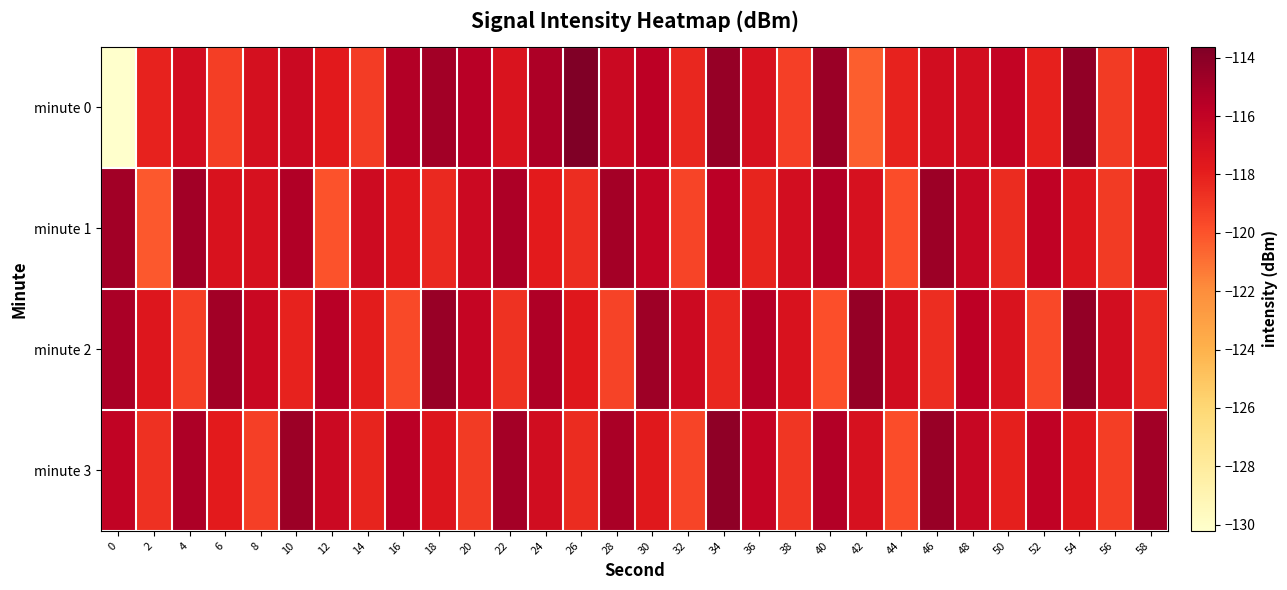

Reading left to right, what are all the values shown in this chart?

minute 0: 0=-130.2	2=-118.1	4=-116.9	6=-119.2	8=-117.0	10=-116.4	12=-117.7	14=-119.2	16=-115.4	18=-114.8	20=-115.6	22=-117.3	24=-115.2	26=-113.6	28=-116.5	30=-115.8	32=-118.3	34=-114.4	36=-117.2	38=-119.3	40=-114.5	42=-120.4	44=-118.1	46=-116.8	48=-116.9	50=-116.1	52=-118.1	54=-114.2	56=-119.1	58=-117.6
minute 1: 0=-114.8	2=-120.2	4=-114.8	6=-117.2	8=-117.1	10=-115.4	12=-120.0	14=-116.6	16=-117.6	18=-118.4	20=-116.5	22=-115.2	24=-117.8	26=-118.6	28=-114.9	30=-116.1	32=-119.5	34=-115.7	36=-118.2	38=-116.9	40=-115.4	42=-117.1	44=-119.8	46=-114.6	48=-116.3	50=-118.5	52=-115.9	54=-117.4	56=-119.1	58=-116.7
minute 2: 0=-115.1	2=-117.5	4=-119.2	6=-114.8	8=-116.4	10=-118.1	12=-115.6	14=-117.9	16=-119.7	18=-114.5	20=-116.2	22=-118.8	24=-115.3	26=-117.6	28=-119.4	30=-114.7	32=-116.6	34=-118.3	36=-115.5	38=-117.2	40=-119.9	42=-114.4	44=-116.8	46=-118.6	48=-115.8	50=-117.3	52=-119.6	54=-114.3	56=-116.9	58=-118.4
minute 3: 0=-116.0	2=-118.7	4=-115.2	6=-117.8	8=-119.3	10=-114.6	12=-116.5	14=-118.2	16=-115.7	18=-117.4	20=-119.1	22=-114.9	24=-116.8	26=-118.5	28=-115.1	30=-117.7	32=-119.5	34=-114.2	36=-116.1	38=-118.9	40=-115.4	42=-117.1	44=-119.8	46=-114.5	48=-116.3	50=-118.0	52=-115.9	54=-117.6	56=-119.2	58=-114.8